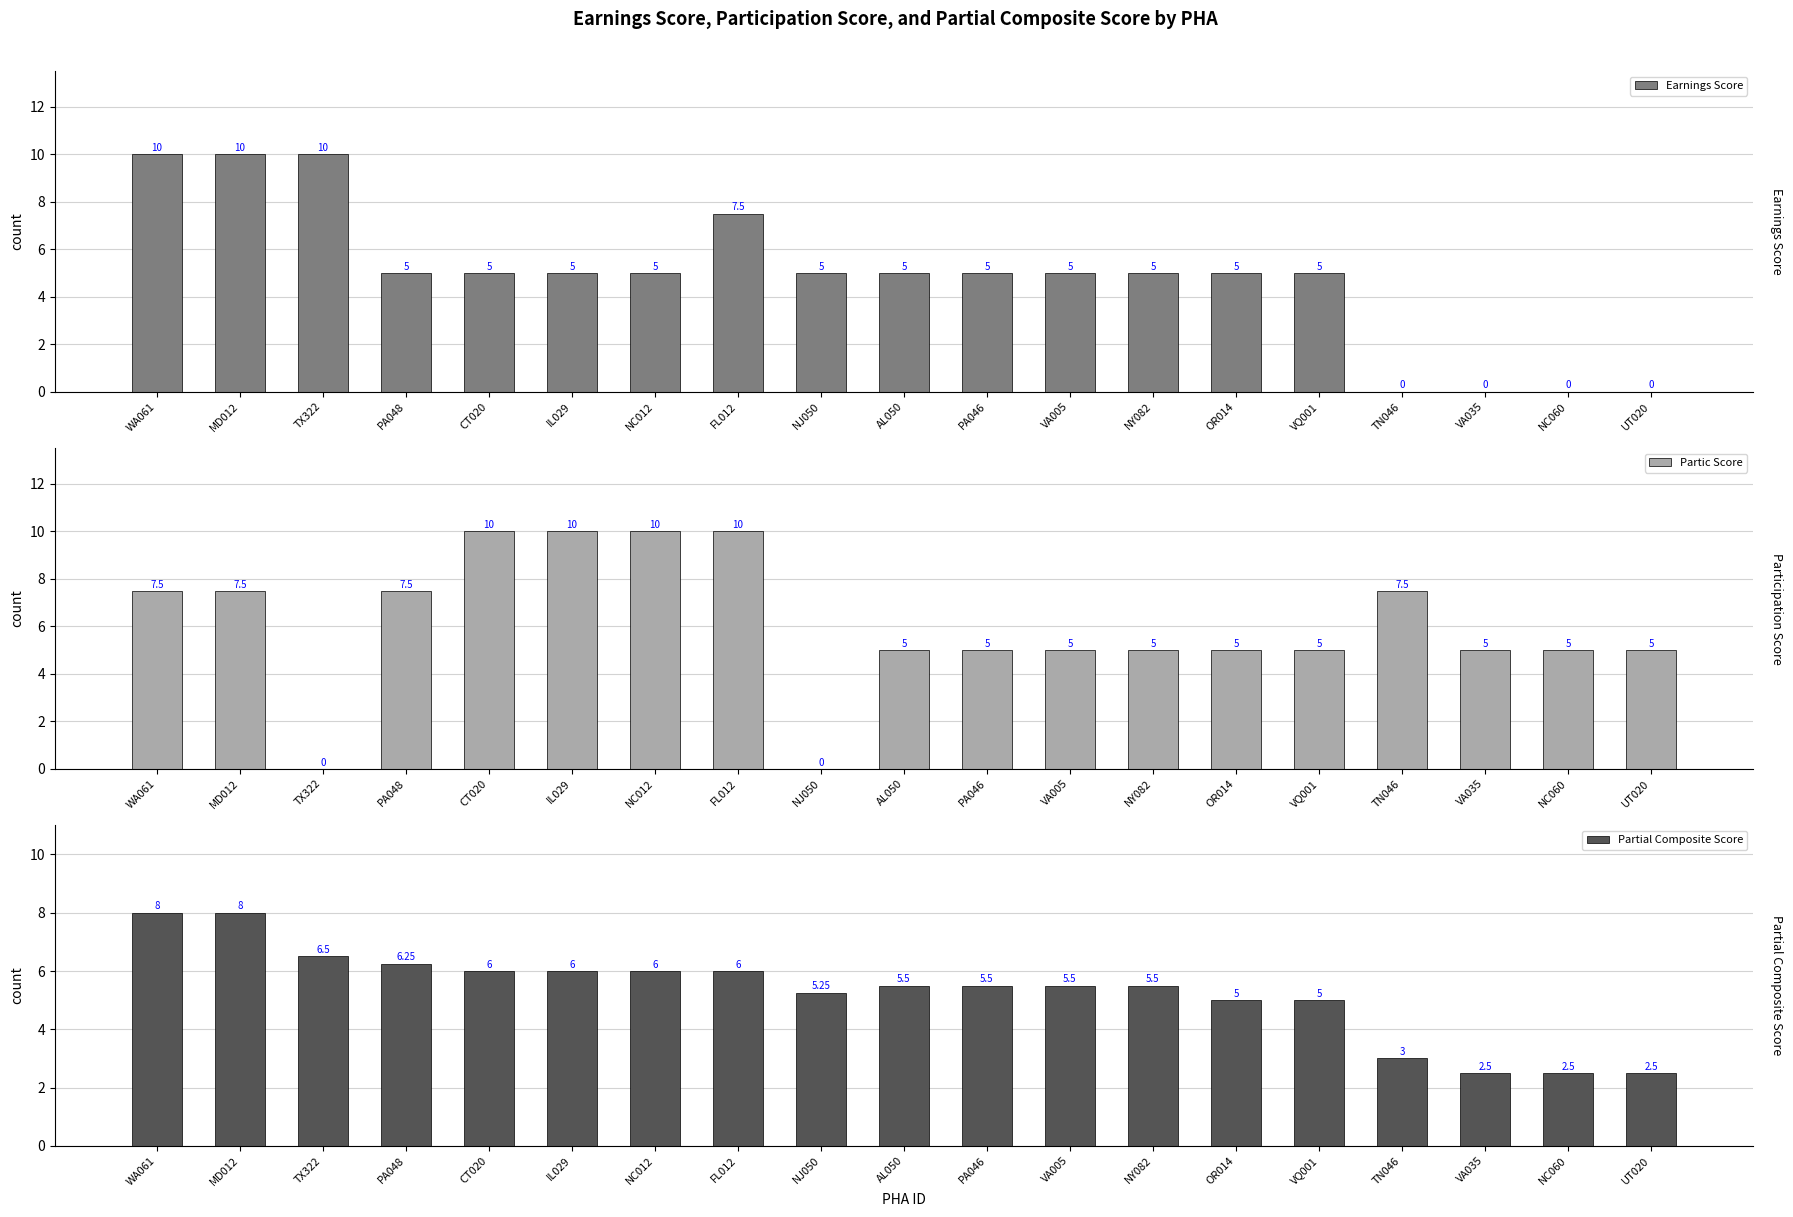

At which label does Partic Score reach its minimum?

TX322